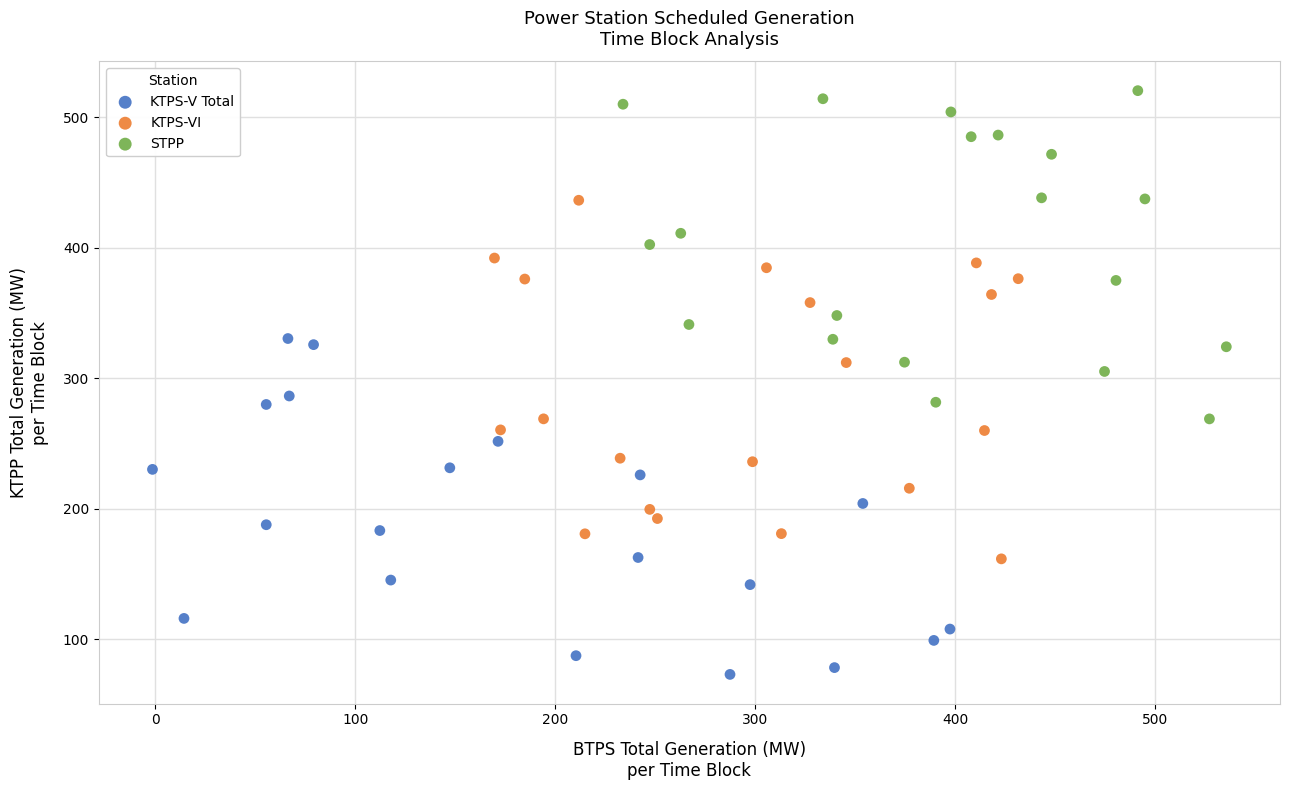

What are all the series names shown in the legend?

KTPS-V Total, KTPS-VI, STPP